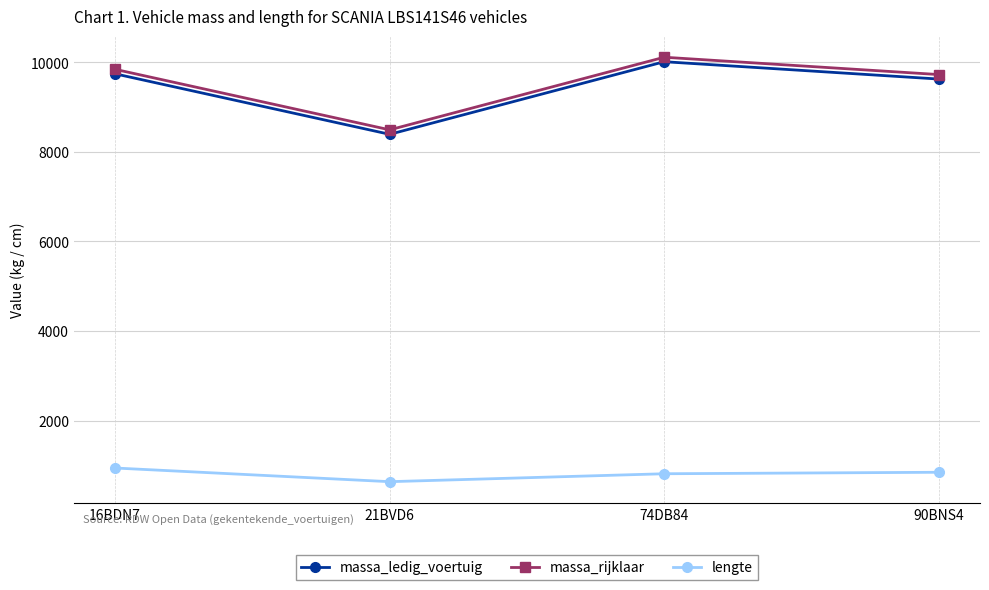

Where is the first local minimum for massa_ledig_voertuig?

21BVD6